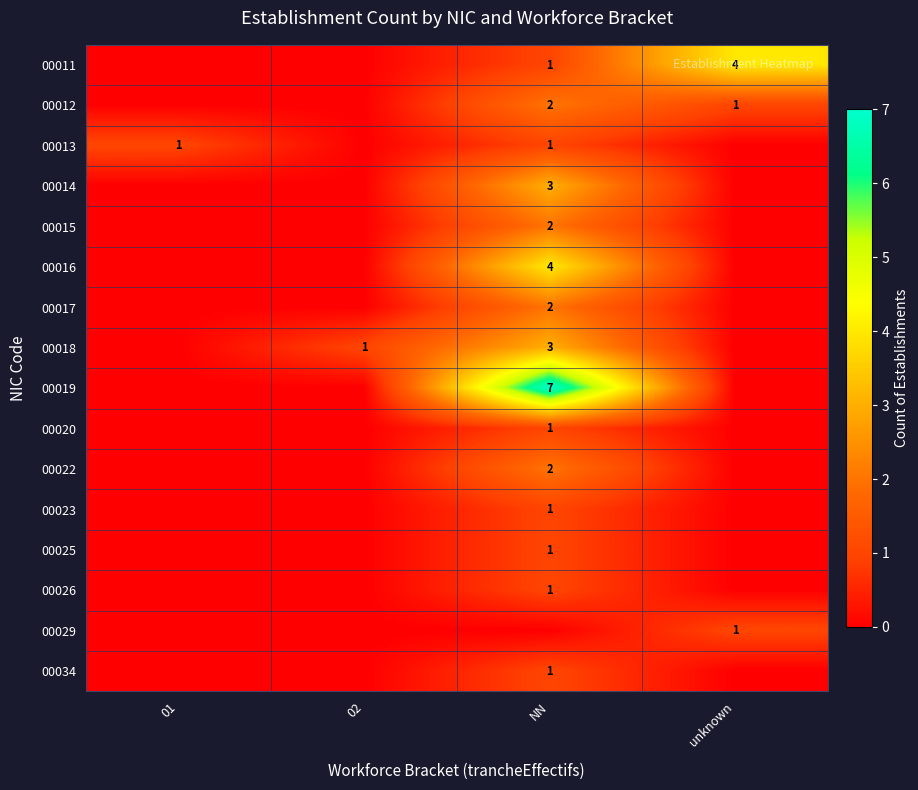

Is it true that row_6 equals 1 at unknown?

False